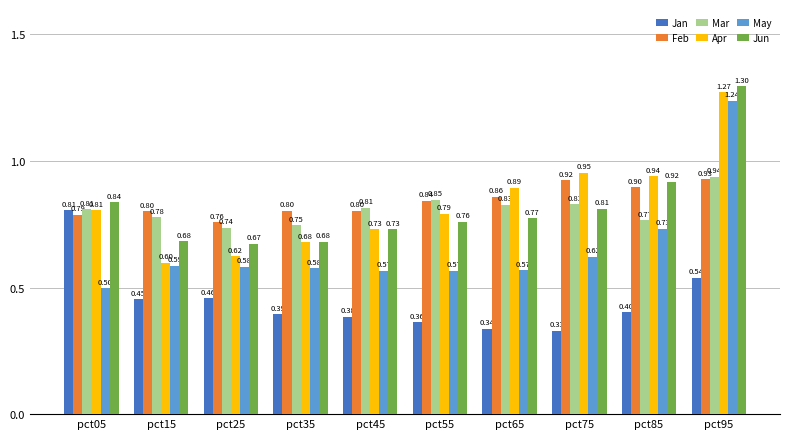

Does the chart contain any negative values?

No